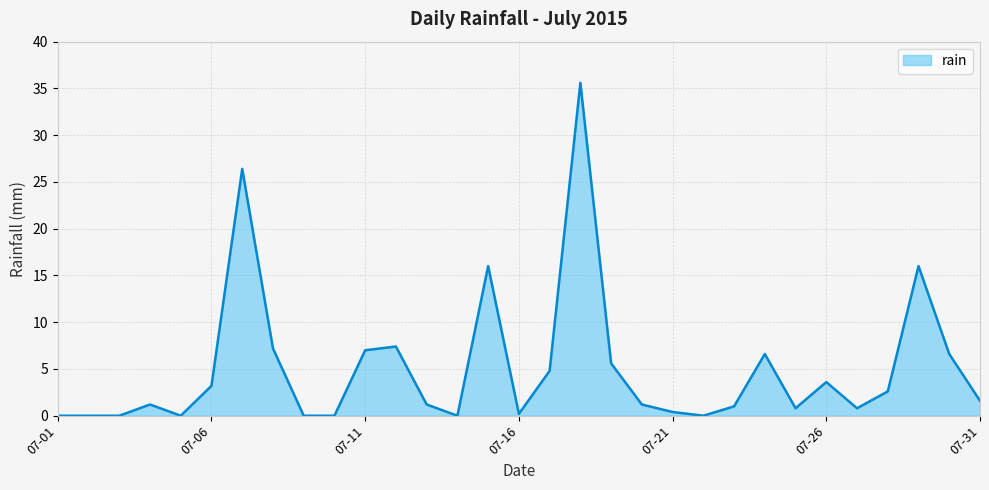

What is the difference between the maximum and minimum values?

35.6